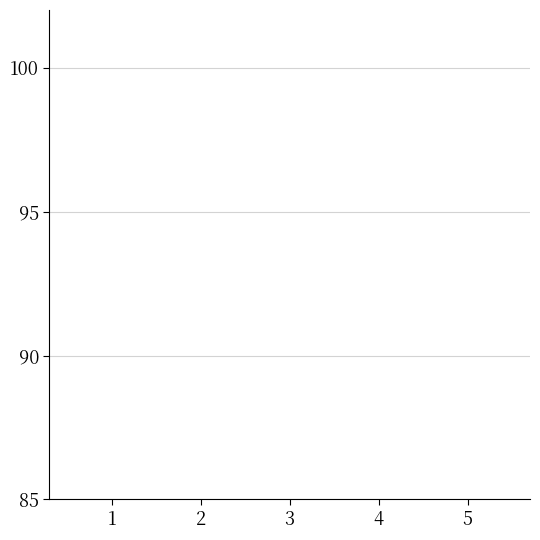

How many bars are there in total?

5